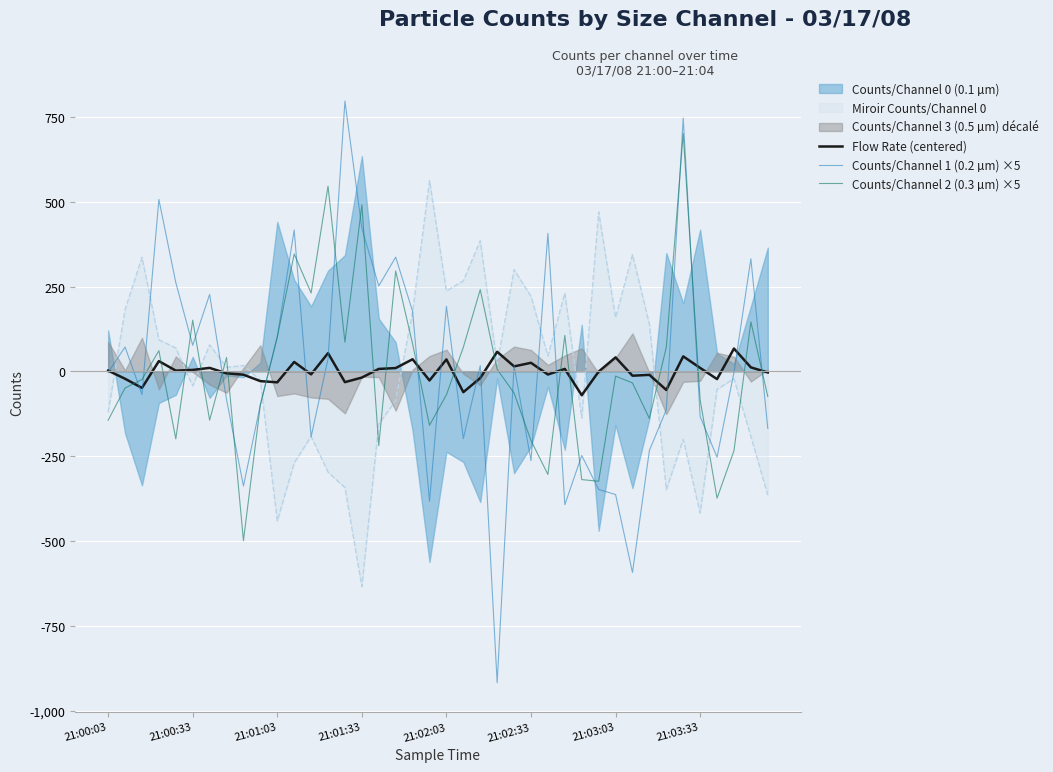

Where does the Flow Rate (centered) series first go above 2?

21:00:03